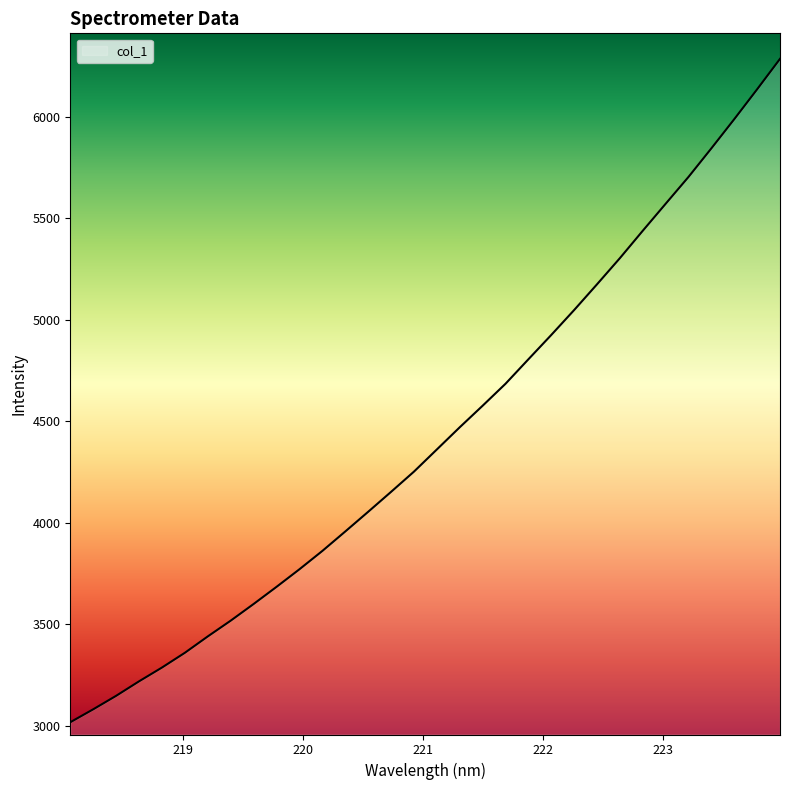

What is the greatest value displayed?

6284.7